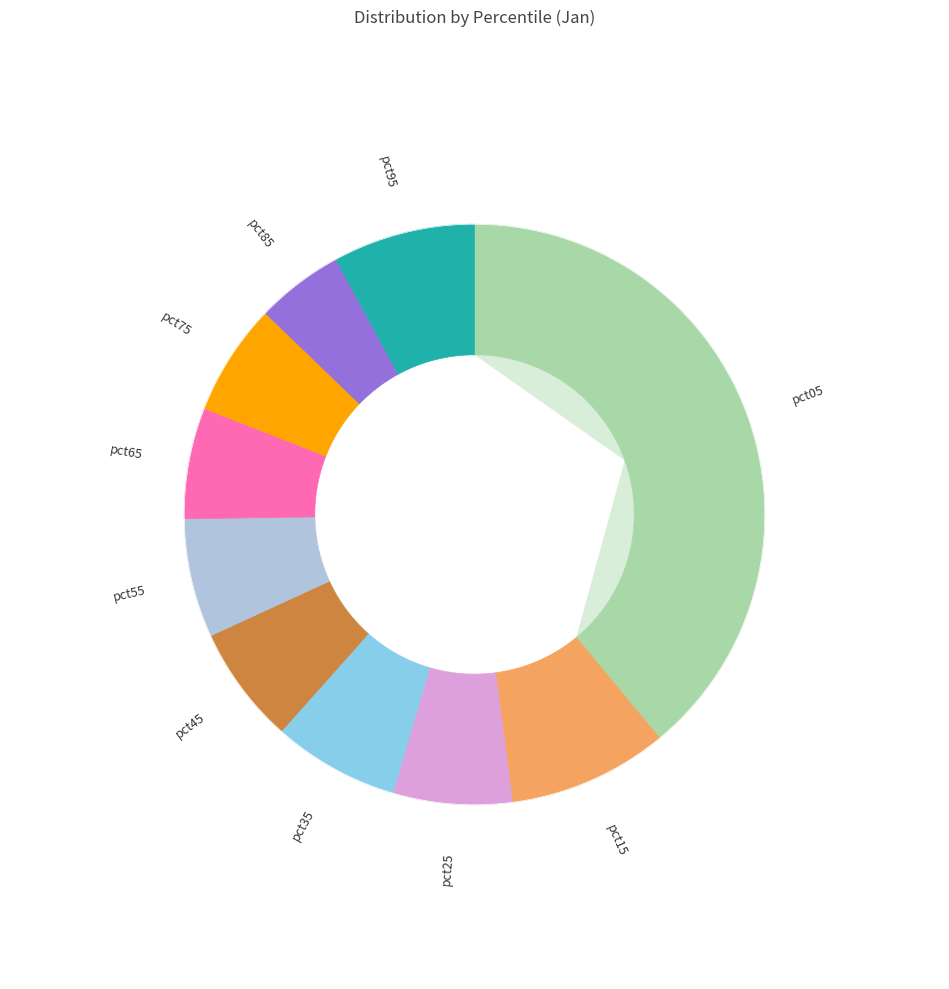

To the nearest percent, what is the difference between the largest and smallest slice percentages?

34%